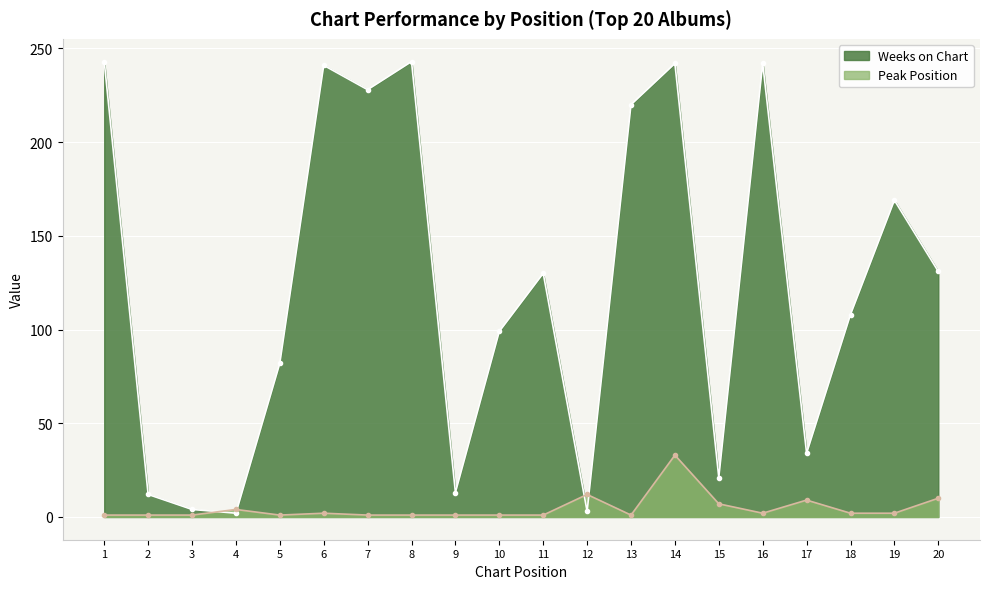

How many intersections are there between Peak Position and Weeks on Chart?

4